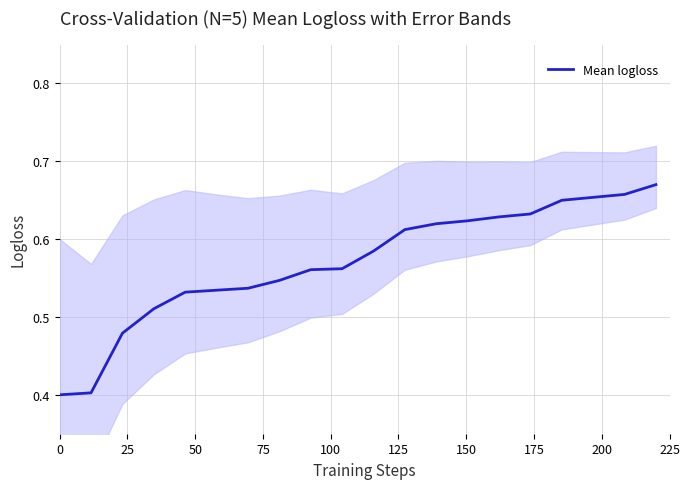

How many distinct data groups are displayed?

1